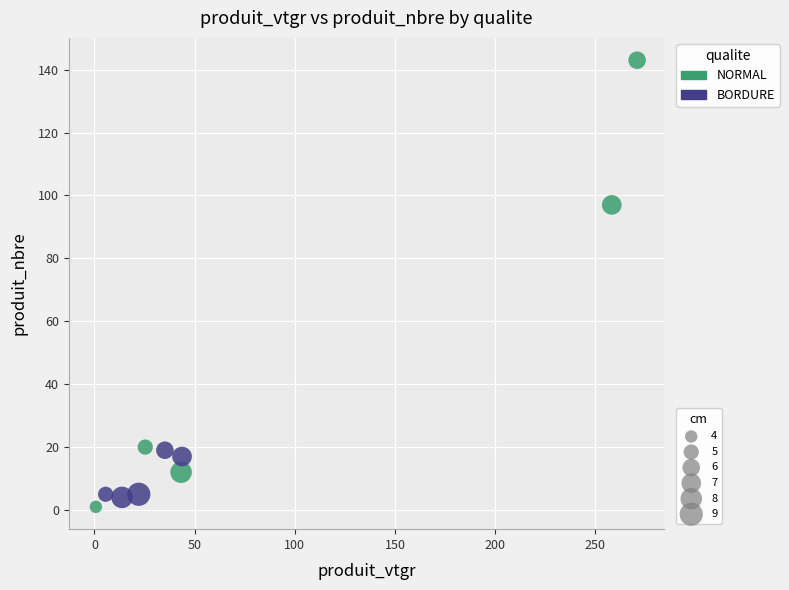

Which series reaches the maximum Y coordinate?

NORMAL